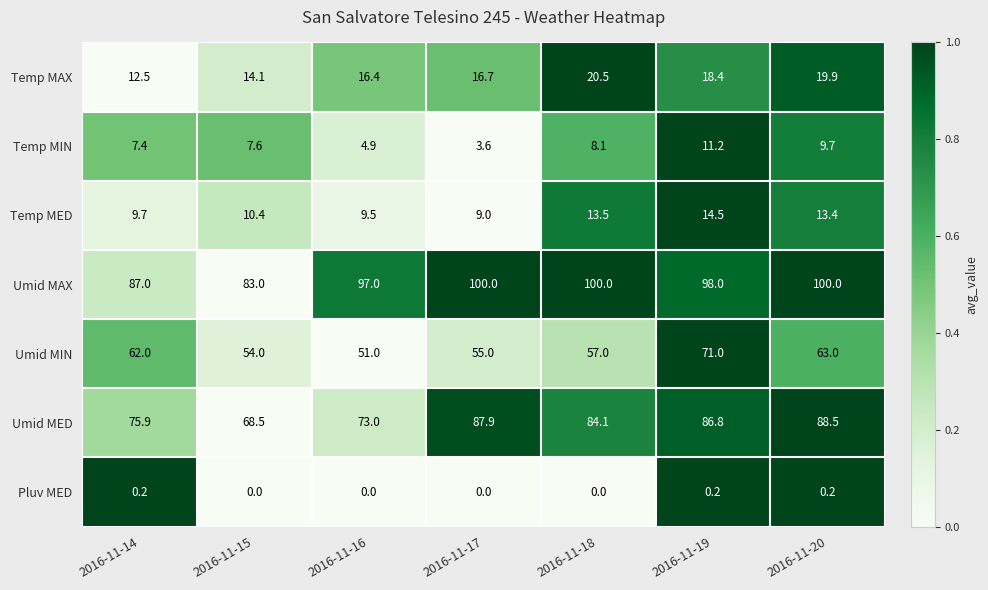

What is the difference between the maximum and minimum values in the Temp MAX series?

8.0